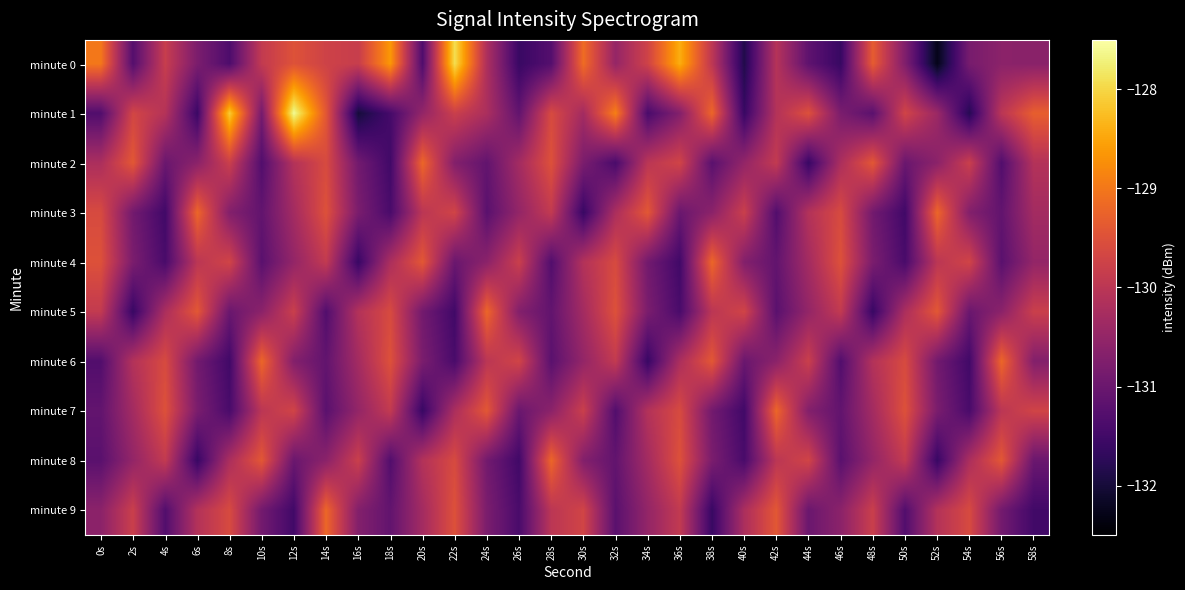

Reading left to right, extract all data points from this chart.

minute 0: 0s=-129.0	2s=-131.3	4s=-129.8	6s=-130.8	8s=-131.4	10s=-129.9	12s=-129.5	14s=-129.7	16s=-129.8	18s=-128.6	20s=-131.3	22s=-127.9	24s=-130.2	26s=-131.6	28s=-131.3	30s=-129.1	32s=-130.5	34s=-129.7	36s=-128.4	38s=-130.0	40s=-131.9	42s=-130.1	44s=-131.1	46s=-131.6	48s=-129.3	50s=-130.7	52s=-132.3	54s=-130.8	56s=-130.6	58s=-130.6
minute 1: 0s=-131.3	2s=-129.7	4s=-130.1	6s=-131.6	8s=-128.1	10s=-130.9	12s=-127.6	14s=-129.4	16s=-132.0	18s=-131.4	20s=-130.5	22s=-129.8	24s=-130.2	26s=-131.1	28s=-129.6	30s=-130.3	32s=-128.9	34s=-131.4	36s=-130.7	38s=-129.2	40s=-131.6	42s=-130.1	44s=-129.5	46s=-130.8	48s=-131.2	50s=-129.7	52s=-130.4	54s=-131.8	56s=-130.0	58s=-129.3
minute 2: 0s=-130.2	2s=-129.4	4s=-131.0	6s=-130.6	8s=-129.8	10s=-131.3	12s=-130.1	14s=-129.6	16s=-130.9	18s=-131.5	20s=-129.2	22s=-130.7	24s=-131.1	26s=-130.3	28s=-129.5	30s=-130.8	32s=-131.4	34s=-130.0	36s=-129.7	38s=-131.2	40s=-130.5	42s=-129.9	44s=-131.6	46s=-130.2	48s=-129.4	50s=-131.0	52s=-130.6	54s=-129.8	56s=-131.3	58s=-130.1
minute 3: 0s=-129.6	2s=-130.9	4s=-131.5	6s=-129.2	8s=-130.7	10s=-131.1	12s=-130.3	14s=-129.5	16s=-130.8	18s=-131.4	20s=-130.0	22s=-129.7	24s=-131.2	26s=-130.5	28s=-129.9	30s=-131.6	32s=-130.2	34s=-129.4	36s=-131.0	38s=-130.6	40s=-129.8	42s=-131.3	44s=-130.1	46s=-129.6	48s=-130.9	50s=-131.5	52s=-129.2	54s=-130.7	56s=-131.1	58s=-130.3
minute 4: 0s=-129.5	2s=-130.8	4s=-131.4	6s=-130.0	8s=-129.7	10s=-131.2	12s=-130.5	14s=-129.9	16s=-131.6	18s=-130.2	20s=-129.4	22s=-131.0	24s=-130.6	26s=-129.8	28s=-131.3	30s=-130.1	32s=-129.6	34s=-130.9	36s=-131.5	38s=-129.2	40s=-130.7	42s=-131.1	44s=-130.3	46s=-129.5	48s=-130.8	50s=-131.4	52s=-130.0	54s=-129.7	56s=-131.2	58s=-130.5
minute 5: 0s=-129.9	2s=-131.6	4s=-130.2	6s=-129.4	8s=-131.0	10s=-130.6	12s=-129.8	14s=-131.3	16s=-130.1	18s=-129.6	20s=-130.9	22s=-131.5	24s=-129.2	26s=-130.7	28s=-131.1	30s=-130.3	32s=-129.5	34s=-130.8	36s=-131.4	38s=-130.0	40s=-129.7	42s=-131.2	44s=-130.5	46s=-129.9	48s=-131.6	50s=-130.2	52s=-129.4	54s=-131.0	56s=-130.6	58s=-129.8
minute 6: 0s=-131.3	2s=-130.1	4s=-129.6	6s=-130.9	8s=-131.5	10s=-129.2	12s=-130.7	14s=-131.1	16s=-130.3	18s=-129.5	20s=-130.8	22s=-131.4	24s=-130.0	26s=-129.7	28s=-131.2	30s=-130.5	32s=-129.9	34s=-131.6	36s=-130.2	38s=-129.4	40s=-131.0	42s=-130.6	44s=-129.8	46s=-131.3	48s=-130.1	50s=-129.6	52s=-130.9	54s=-131.5	56s=-129.2	58s=-130.7
minute 7: 0s=-131.1	2s=-130.3	4s=-129.5	6s=-130.8	8s=-131.4	10s=-130.0	12s=-129.7	14s=-131.2	16s=-130.5	18s=-129.9	20s=-131.6	22s=-130.2	24s=-129.4	26s=-131.0	28s=-130.6	30s=-129.8	32s=-131.3	34s=-130.1	36s=-129.6	38s=-130.9	40s=-131.5	42s=-129.2	44s=-130.7	46s=-131.1	48s=-130.3	50s=-129.5	52s=-130.8	54s=-131.4	56s=-130.0	58s=-129.7
minute 8: 0s=-131.2	2s=-130.5	4s=-129.9	6s=-131.6	8s=-130.2	10s=-129.4	12s=-131.0	14s=-130.6	16s=-129.8	18s=-131.3	20s=-130.1	22s=-129.6	24s=-130.9	26s=-131.5	28s=-129.2	30s=-130.7	32s=-131.1	34s=-130.3	36s=-129.5	38s=-130.8	40s=-131.4	42s=-130.0	44s=-129.7	46s=-131.2	48s=-130.5	50s=-129.9	52s=-131.6	54s=-130.2	56s=-129.4	58s=-131.0
minute 9: 0s=-130.6	2s=-129.8	4s=-131.3	6s=-130.1	8s=-129.6	10s=-130.9	12s=-131.5	14s=-129.2	16s=-130.7	18s=-131.1	20s=-130.3	22s=-129.5	24s=-130.8	26s=-131.4	28s=-130.0	30s=-129.7	32s=-131.2	34s=-130.5	36s=-129.9	38s=-131.6	40s=-130.2	42s=-129.4	44s=-131.0	46s=-130.6	48s=-129.8	50s=-131.3	52s=-130.1	54s=-129.6	56s=-130.9	58s=-131.5